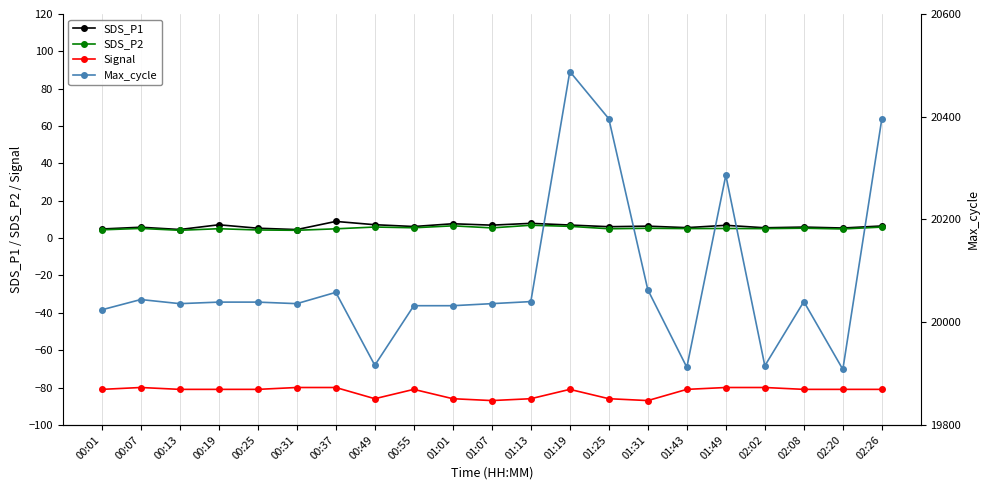

What is the sum of all Signal values?

-1728.0